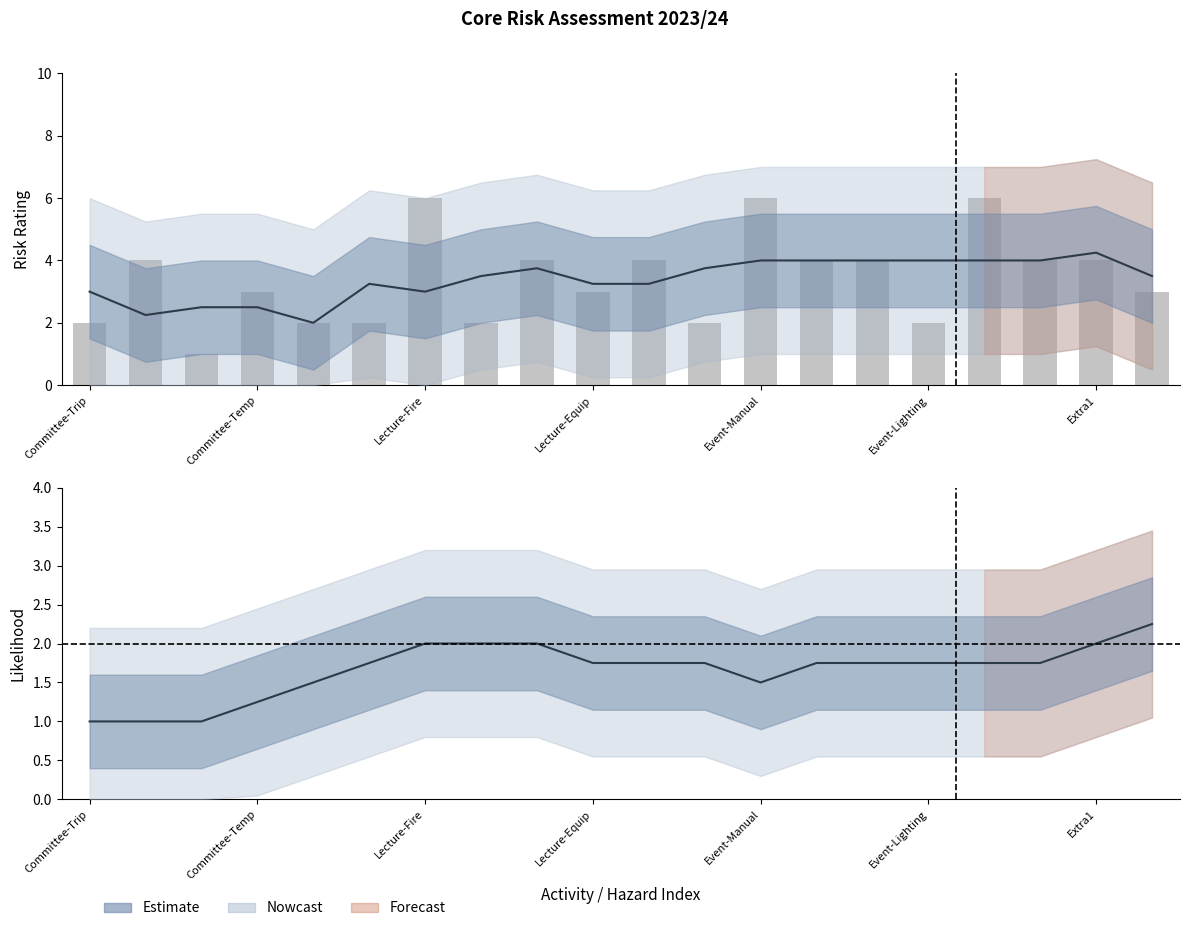

What is the average value?

3